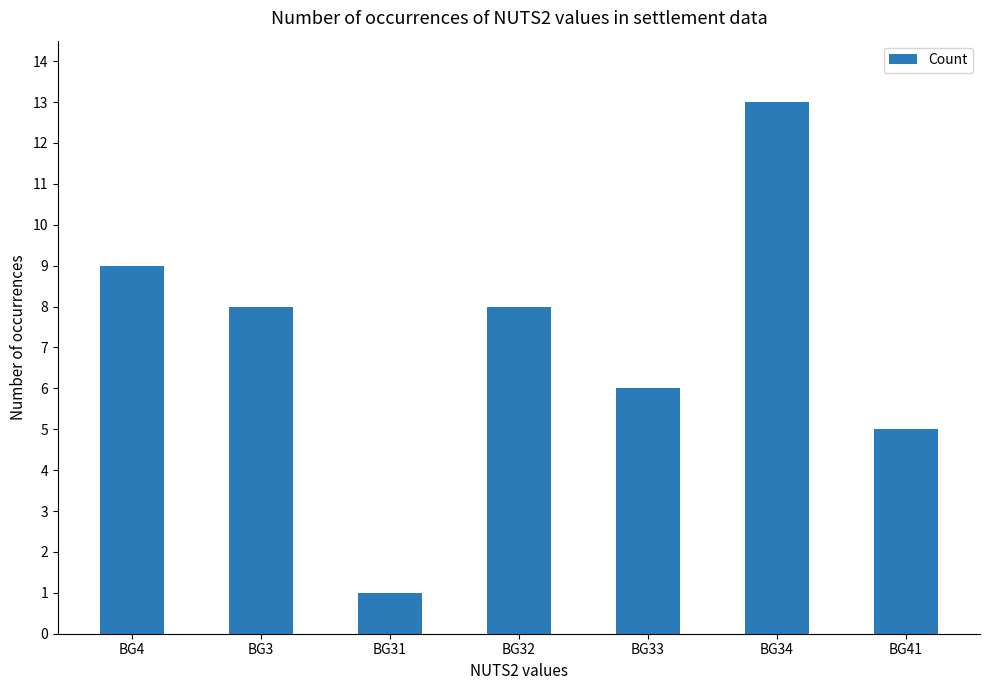

At which label does the data first exceed 8?

BG4